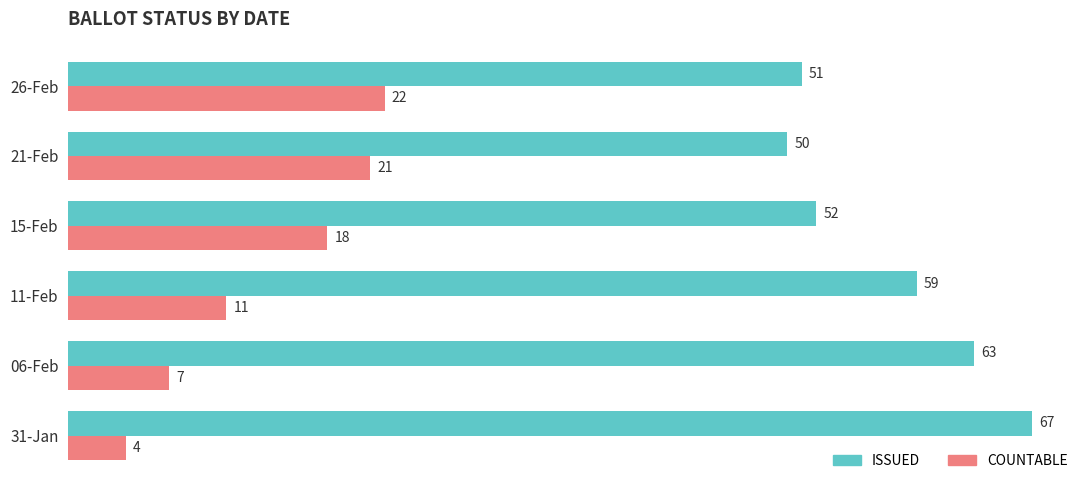

Which series has the largest range (max minus min)?

COUNTABLE